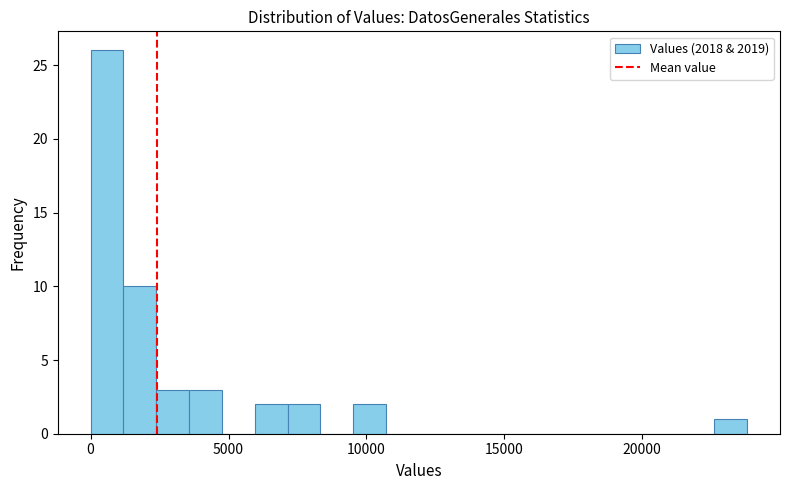

Around what value on the x-axis is the tallest bar? Give the approximate position of its centre, as read against the axis.

500